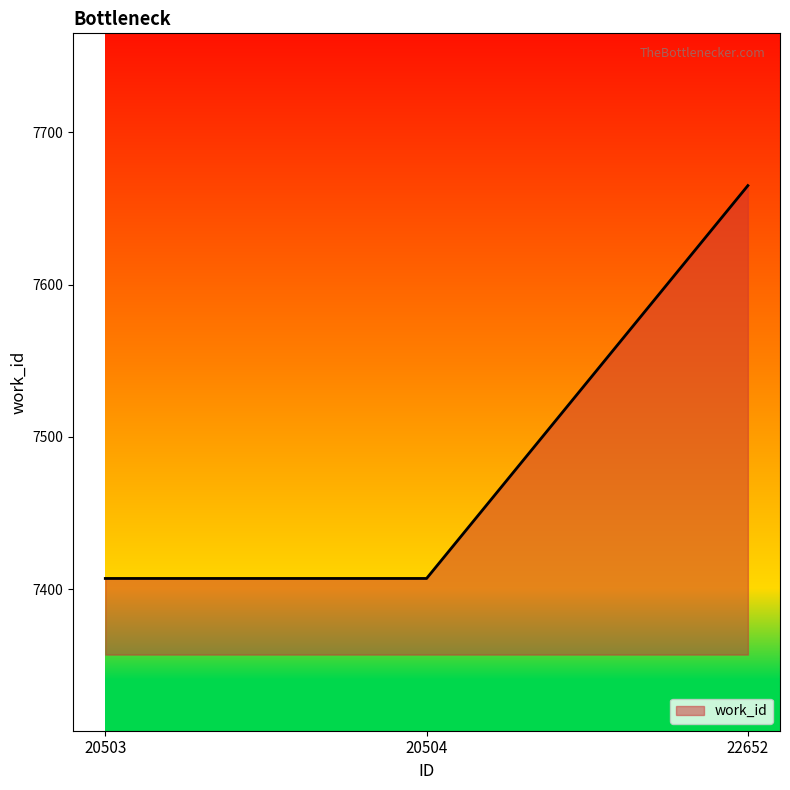

Count the number of data series in this chart.

1